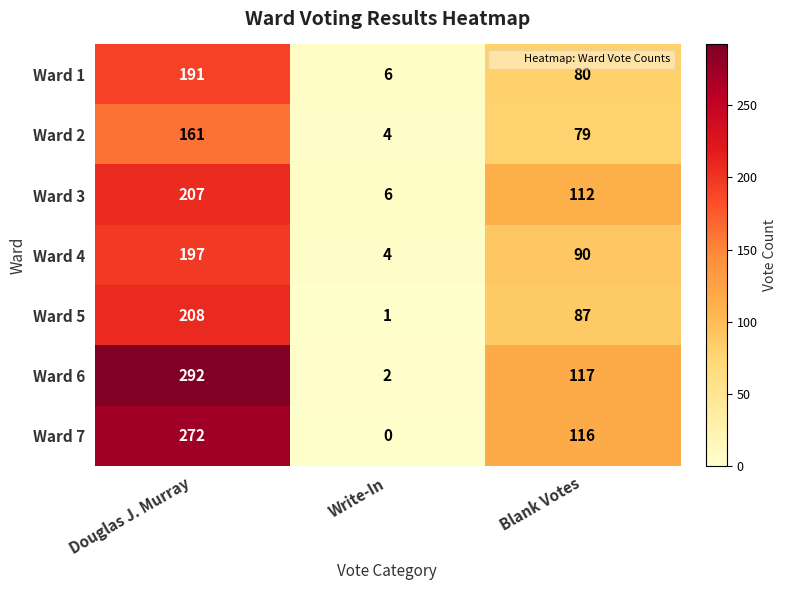

List the series in order of their peak value, lowest first.

Ward 2, Ward 1, Ward 4, Ward 3, Ward 5, Ward 7, Ward 6